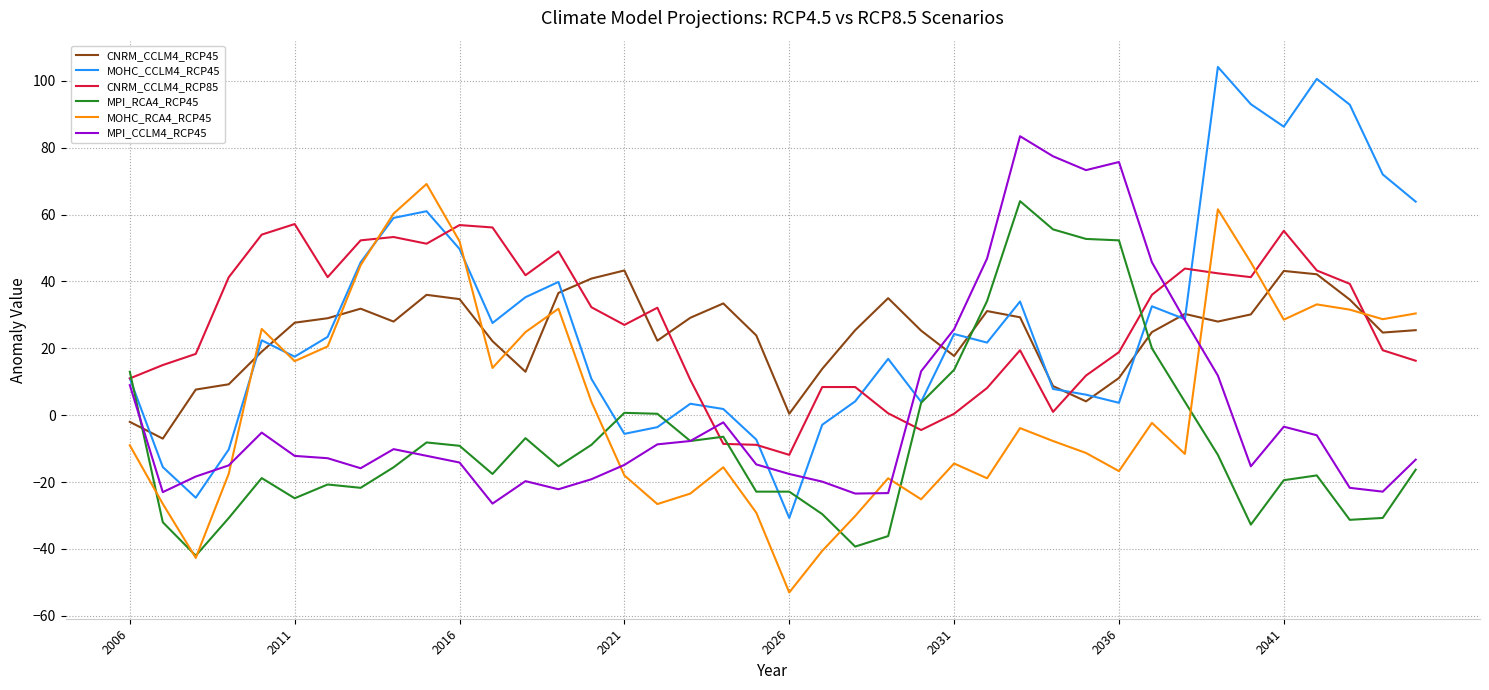

In MPI_CCLM4_RCP45, how many points are lower than both neighbors (excluding endpoints)?

8